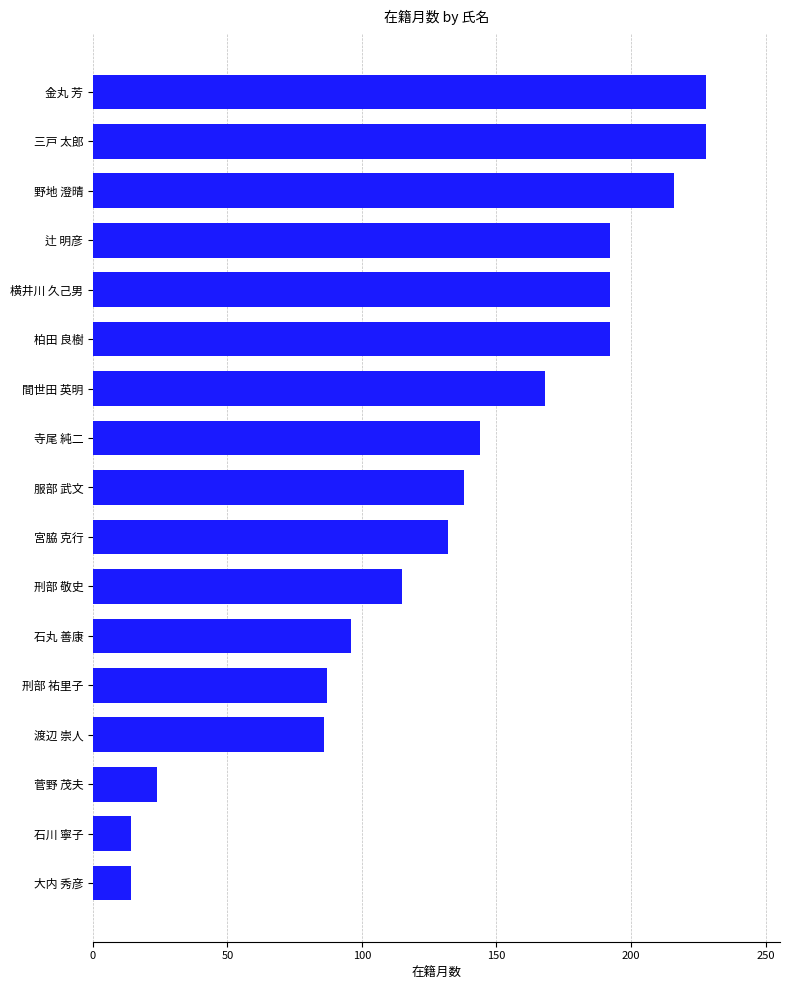

What is the label of the 15th bar from the top?

菅野 茂夫